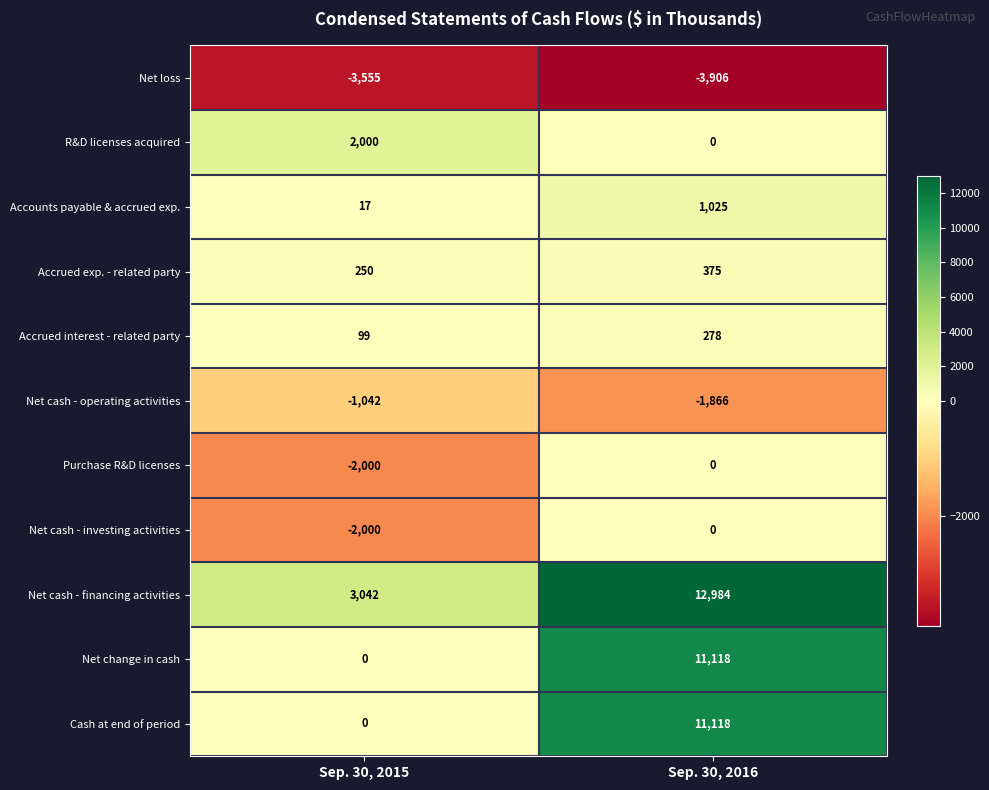

True or false: Net change in cash has a value of 0 at Sep. 30, 2015.

True